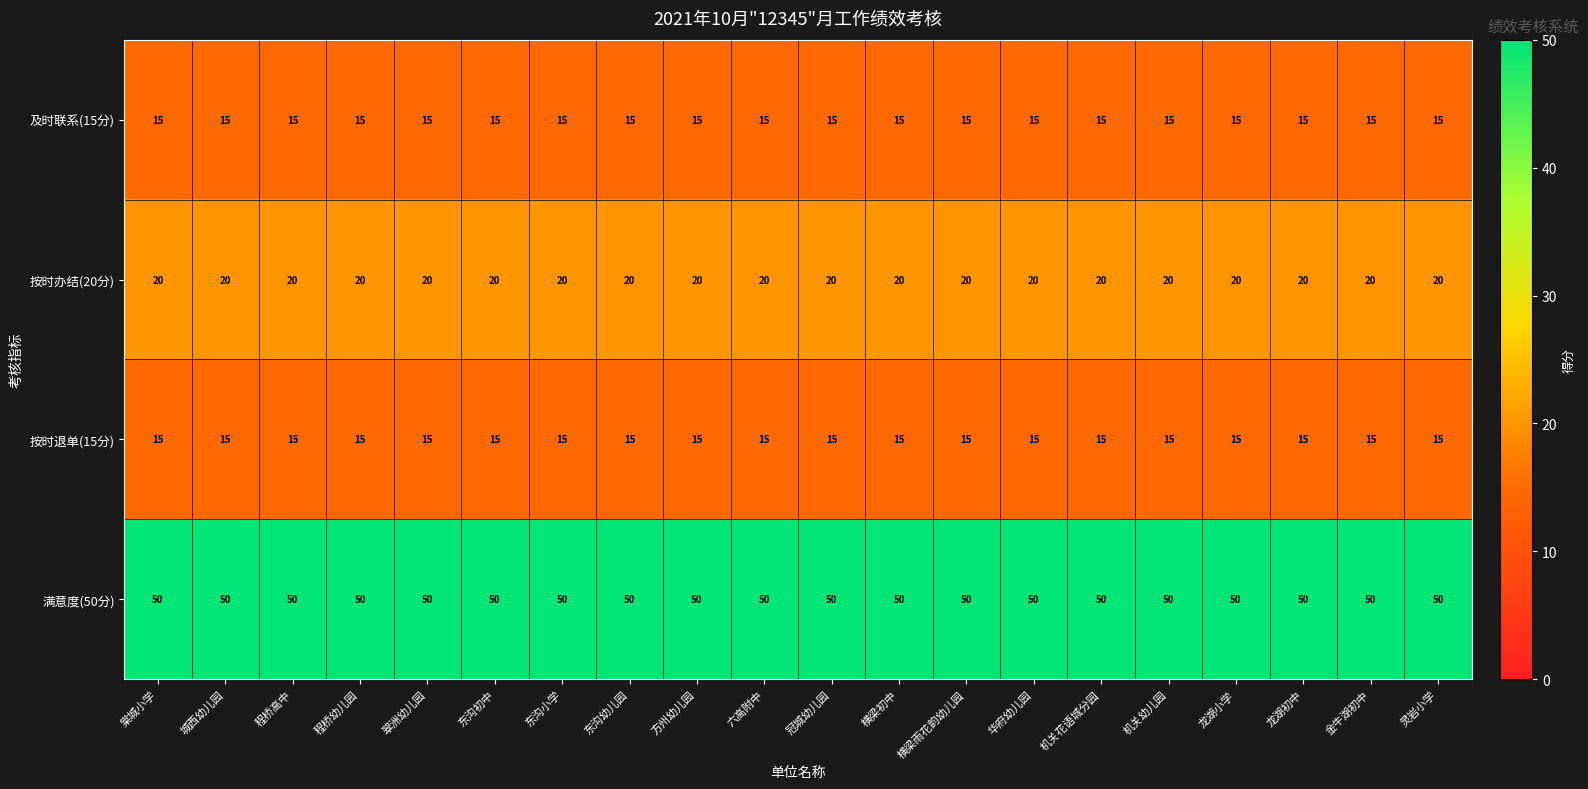

What is the minimum value shown in the chart?

15